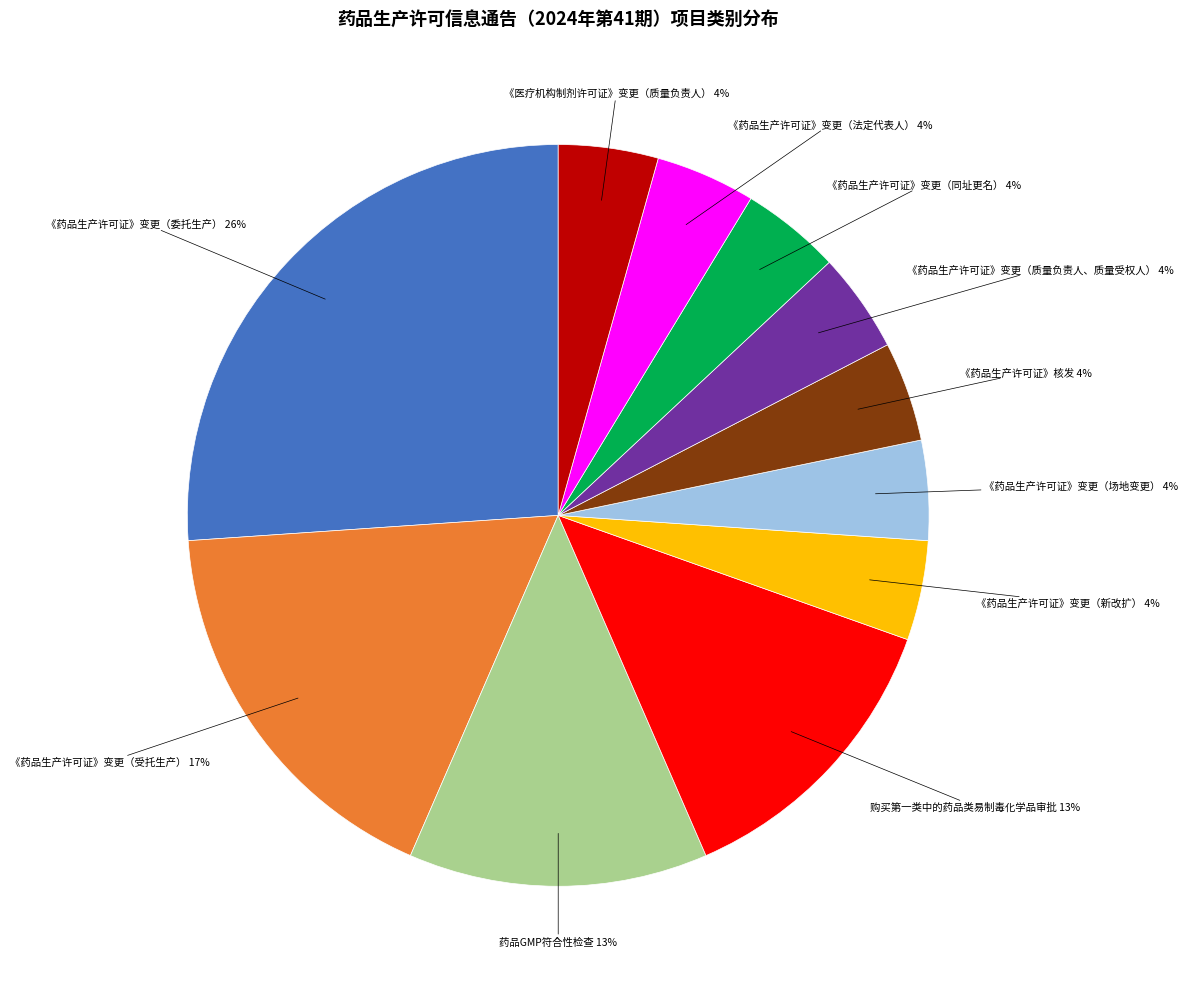

Combined, do 《药品生产许可证》变更（同址更名） and 购买第一类中的药品类易制毒化学品审批 account for over 50%?

No